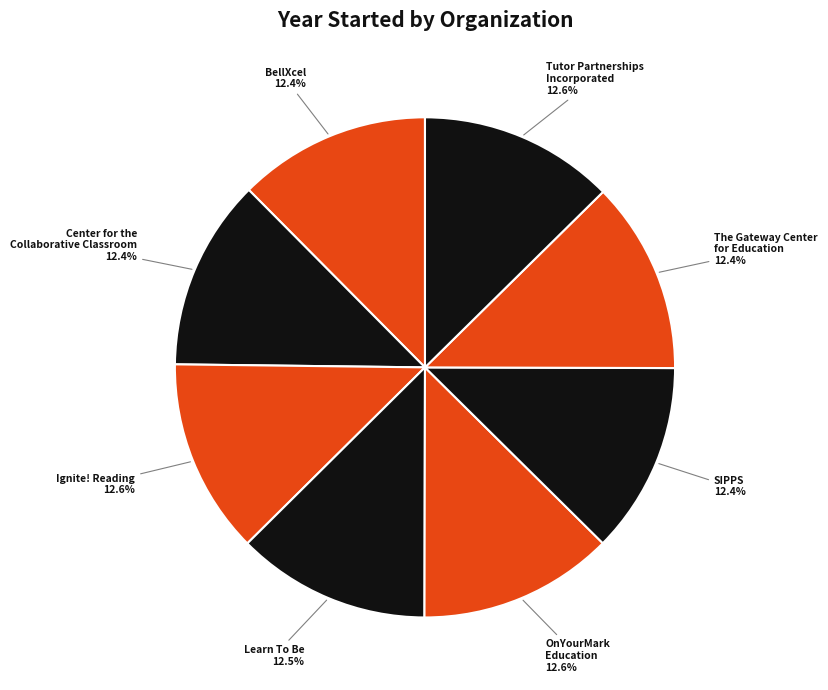

How many slices are in this pie chart?

8